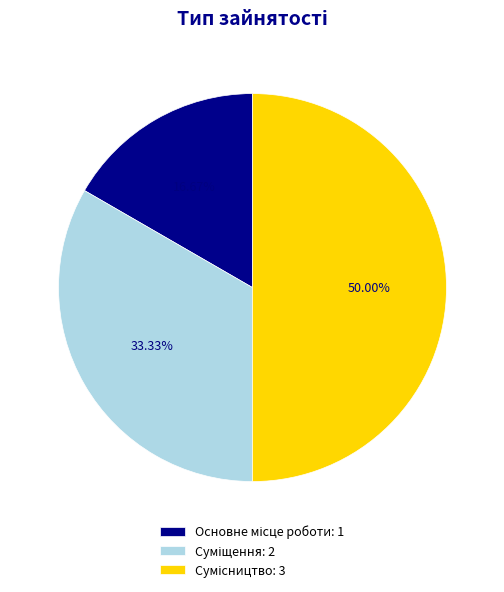

Does Суміщення represent more than half of the total?

No